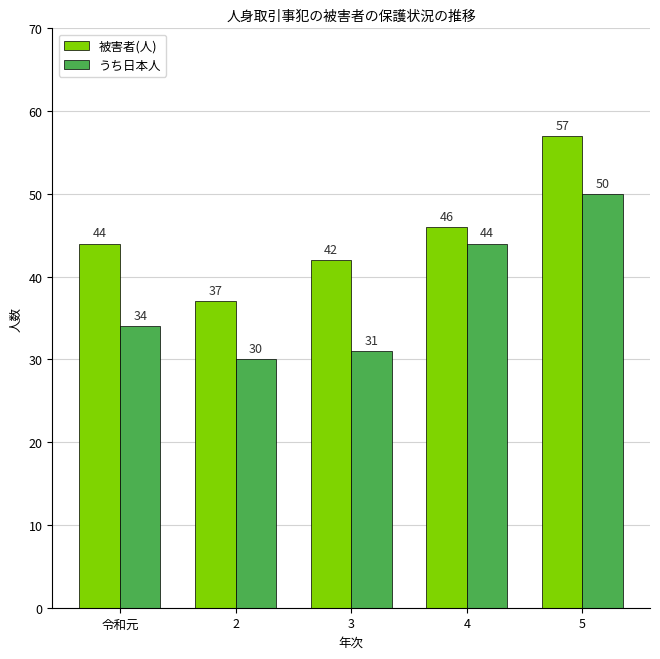

How many bars are there in each group?

2